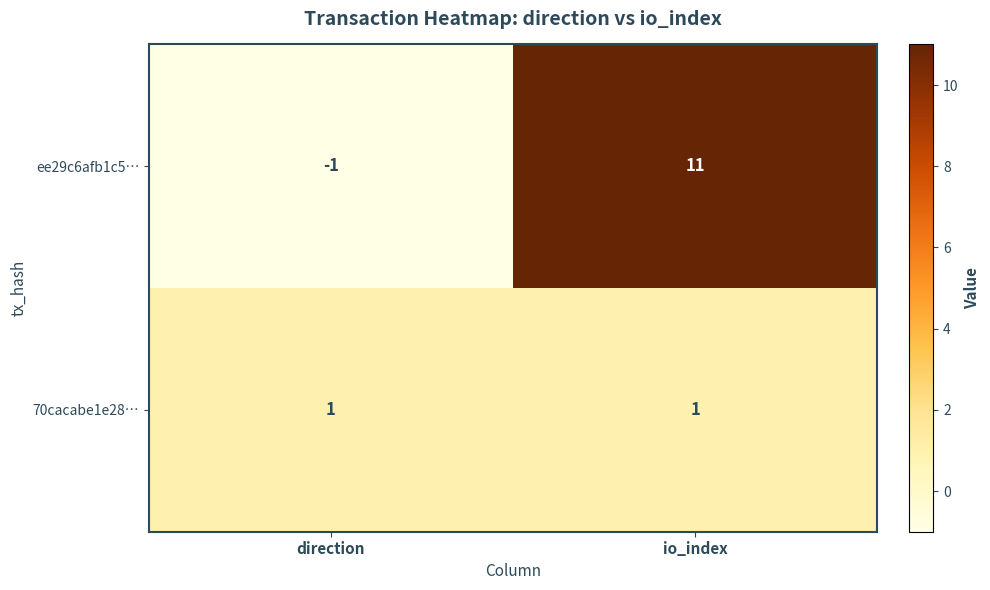

What is the approximate value of ee29c6afb1c5… at io_index?

11